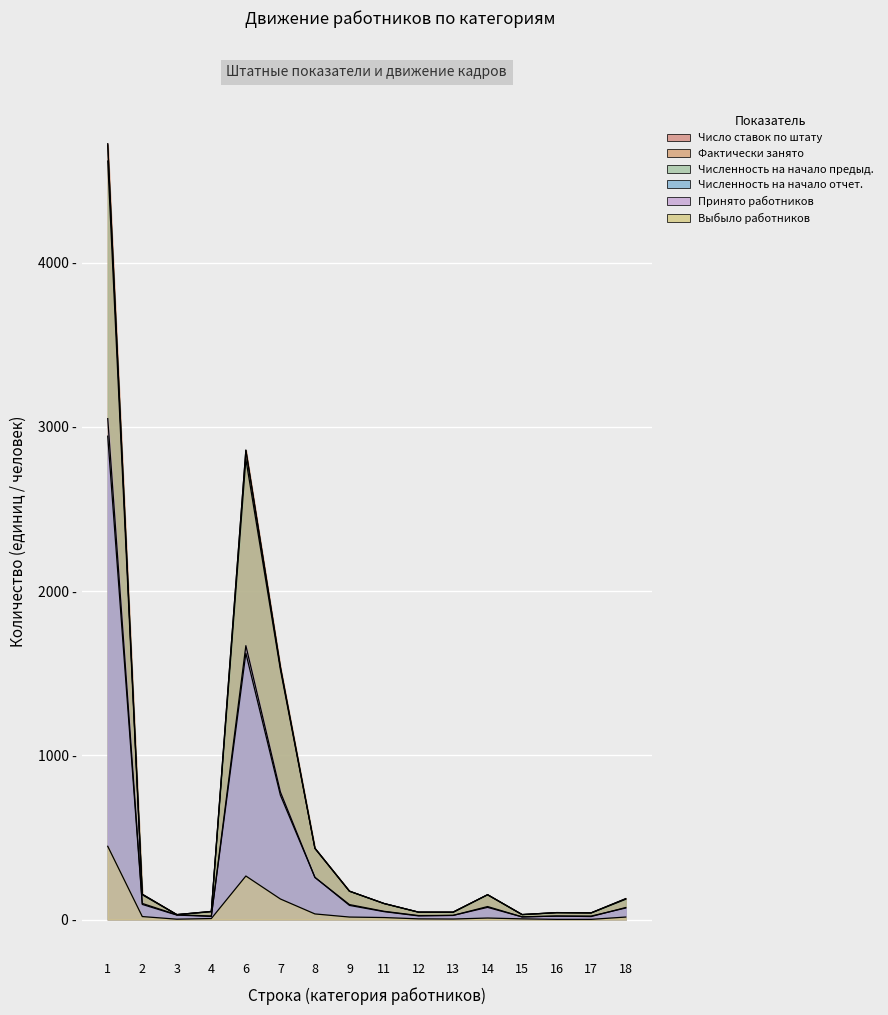

Rank the series by their maximum value, from highest to lowest.

Число ставок по штату, Фактически занято, Численность на начало предыд., Принято работников, Численность на начало отчет., Выбыло работников